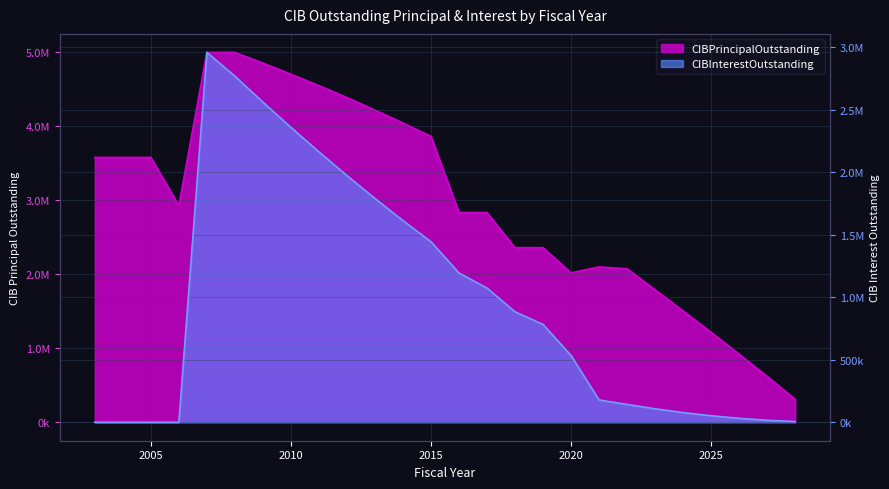

List the series in order of their peak value, lowest first.

CIBInterestOutstanding, CIBPrincipalOutstanding